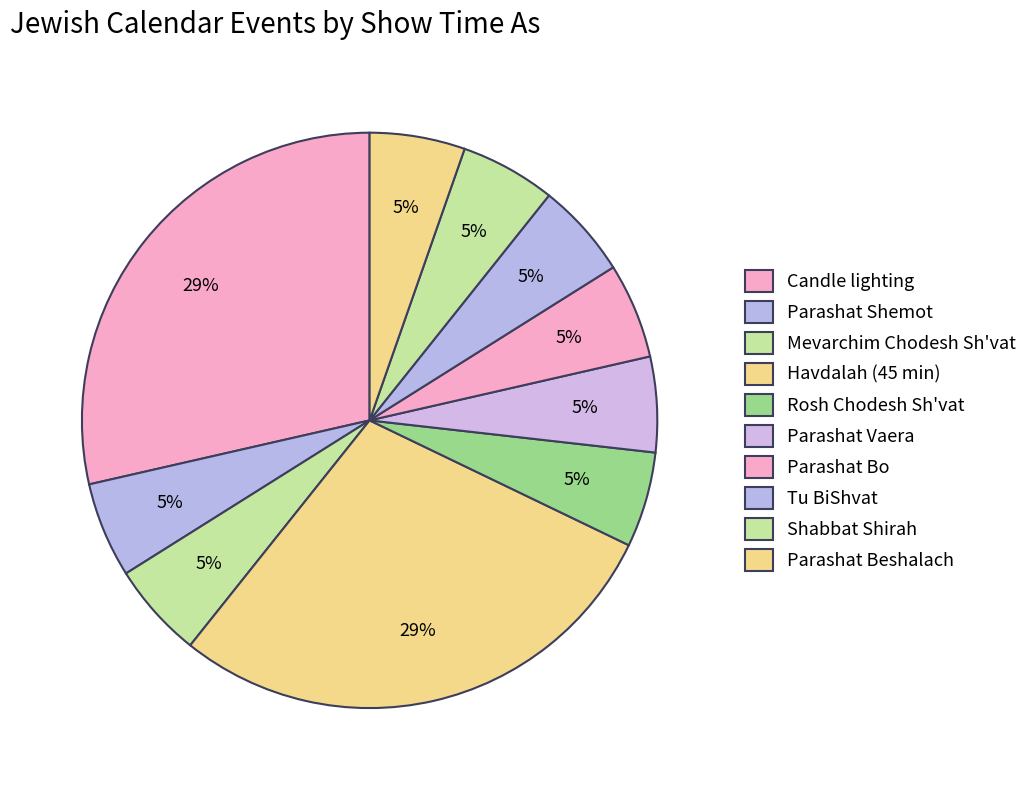

Is Shabbat Shirah the majority of the pie?

No